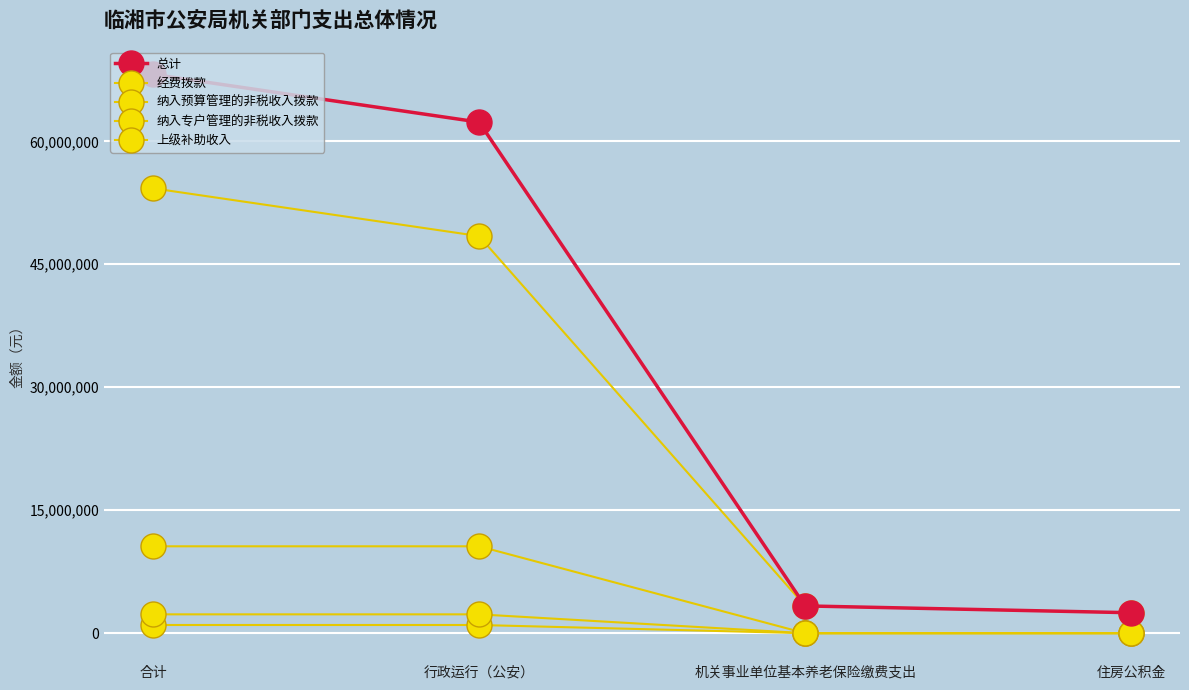

What is the label of the 1st point from the left?

合计